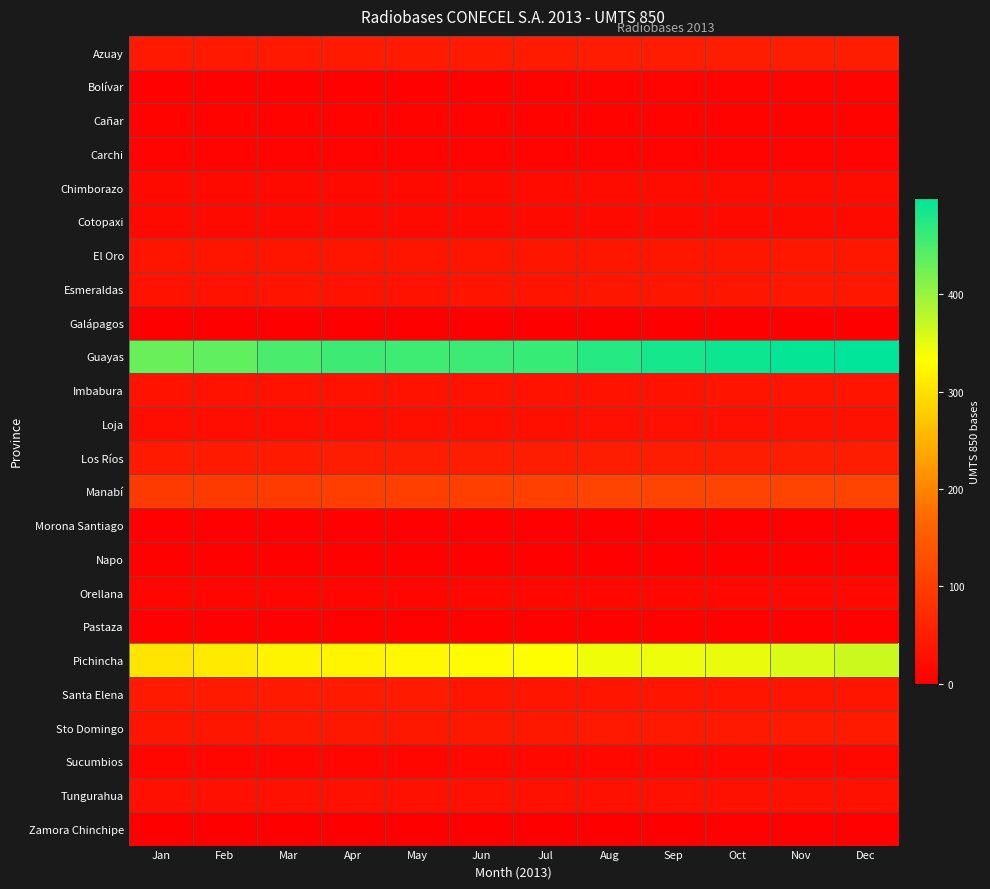

Which series has the largest range (max minus min)?

Guayas